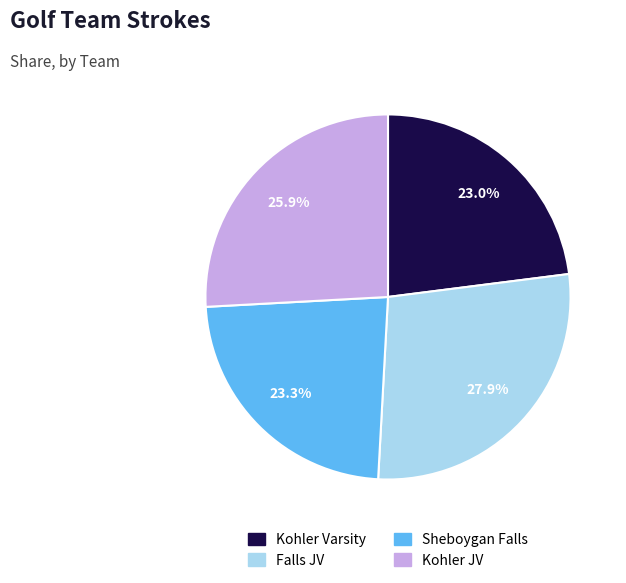

Which has a higher value, Sheboygan Falls or Kohler JV?

Kohler JV